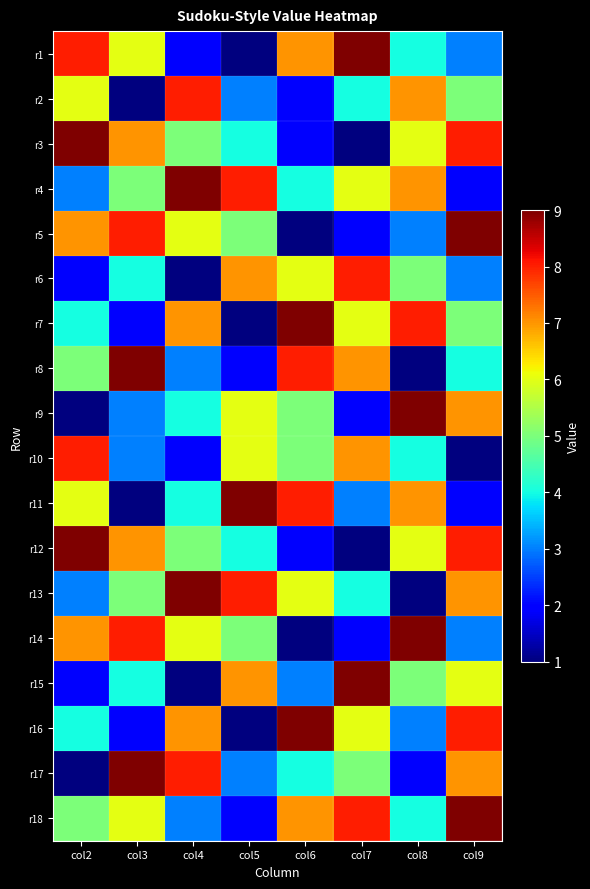

At how many categories does at least one series exceed 8?

8